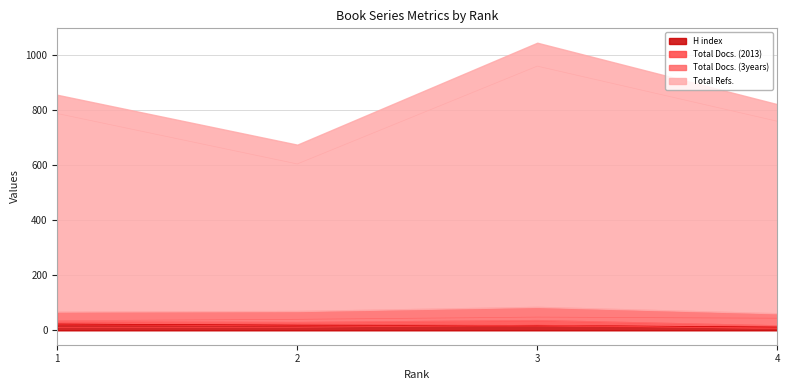

At how many categories does at least one series exceed 871?

1